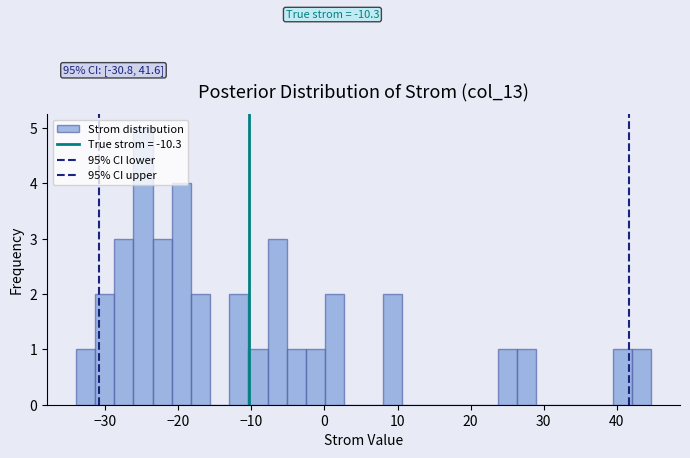

Around what value on the x-axis is the tallest bar? Give the approximate position of its centre, as read against the axis.

-25